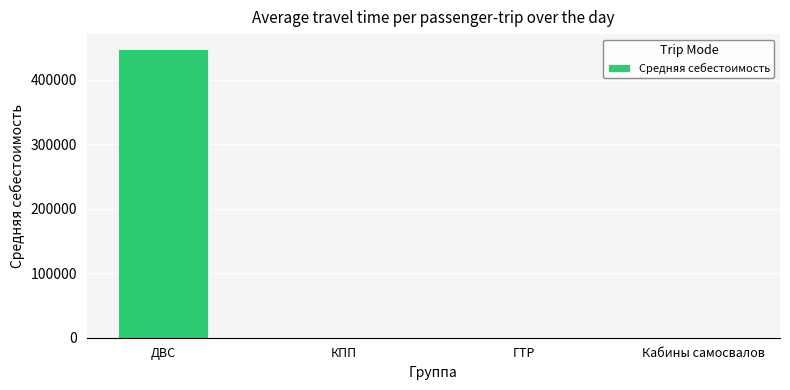

Count the number of values greater than 0.

1